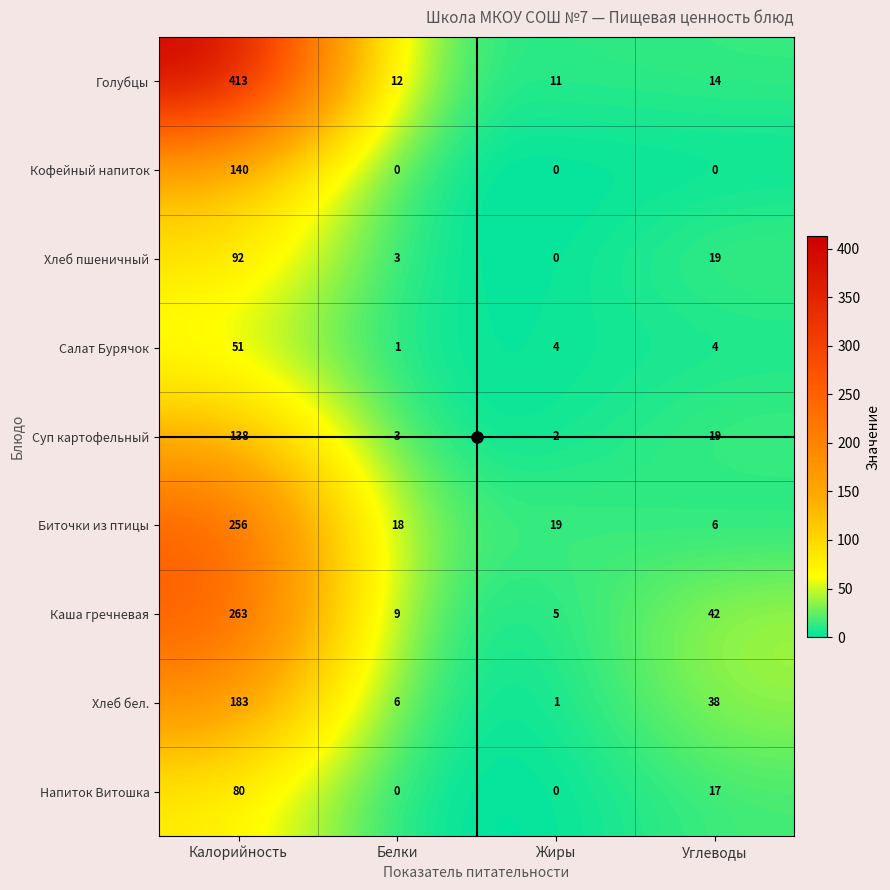

List the series in order of their peak value, lowest first.

Салат Бурячок, Напиток Витошка, Хлеб пшеничный, Суп картофельный, Кофейный напиток, Хлеб бел., Биточки из птицы, Каша гречневая, Голубцы